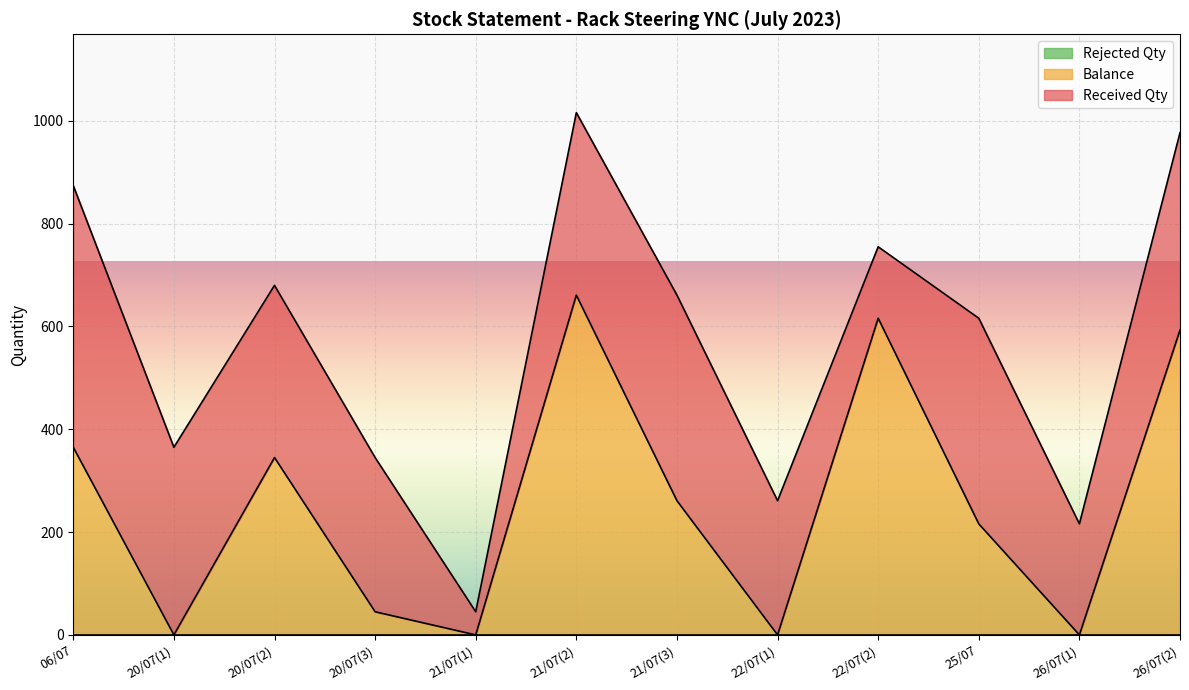

Reading right to left, transcribe all the data shown in this chart.

Received Qty: 384	216	400	139	261	400	355	45	300	335	365	509
Balance: 593	0	216	616	0	261	661	0	45	345	0	365
Rejected Qty: 0	0	0	0	0	0	0	0	0	0	0	0